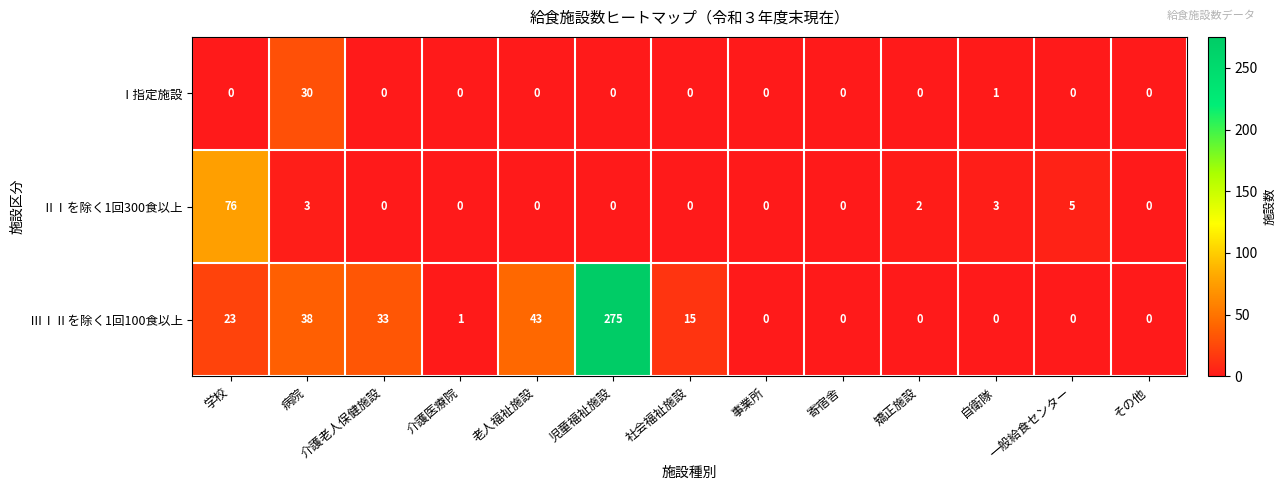

The value of ⅡⅠを除く1回300食以上 at 介護老人保健施設 is -31. True or false?

False